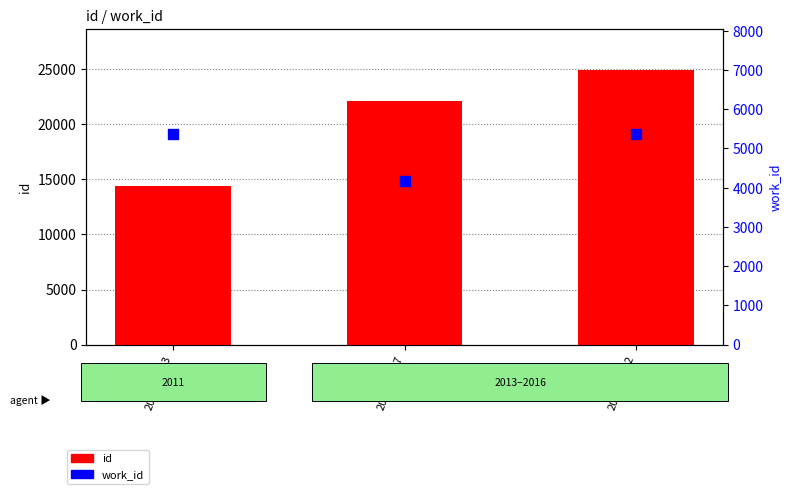

Which series has the widest spread of Y values?

id